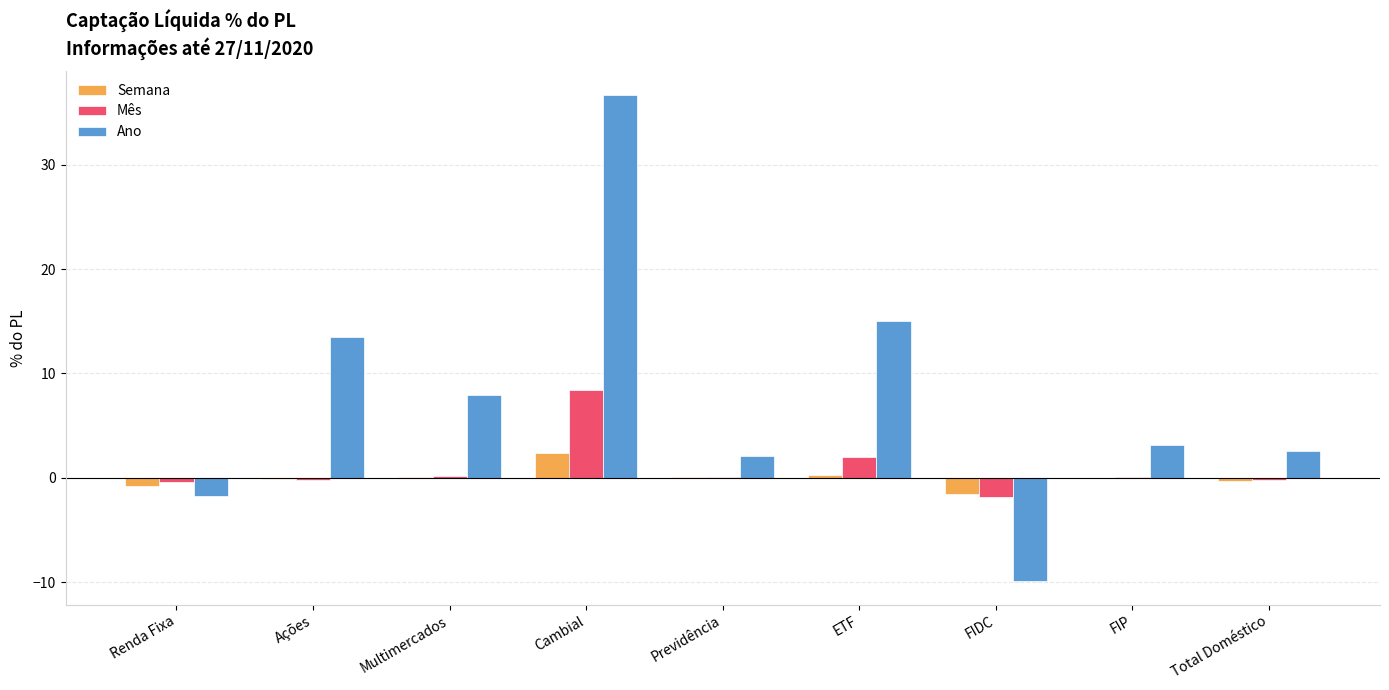

What is the greatest value displayed?

36.7